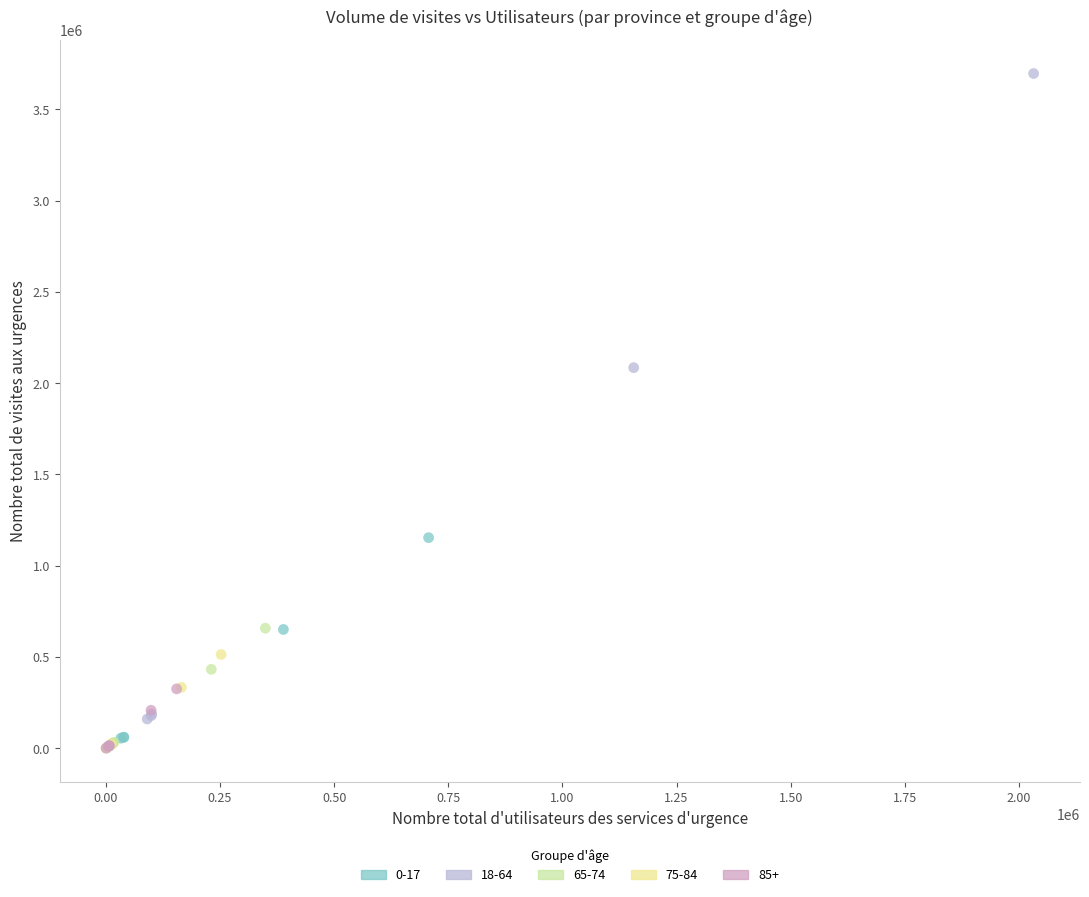

What are all the series names shown in the legend?

0-17, 18-64, 65-74, 75-84, 85+